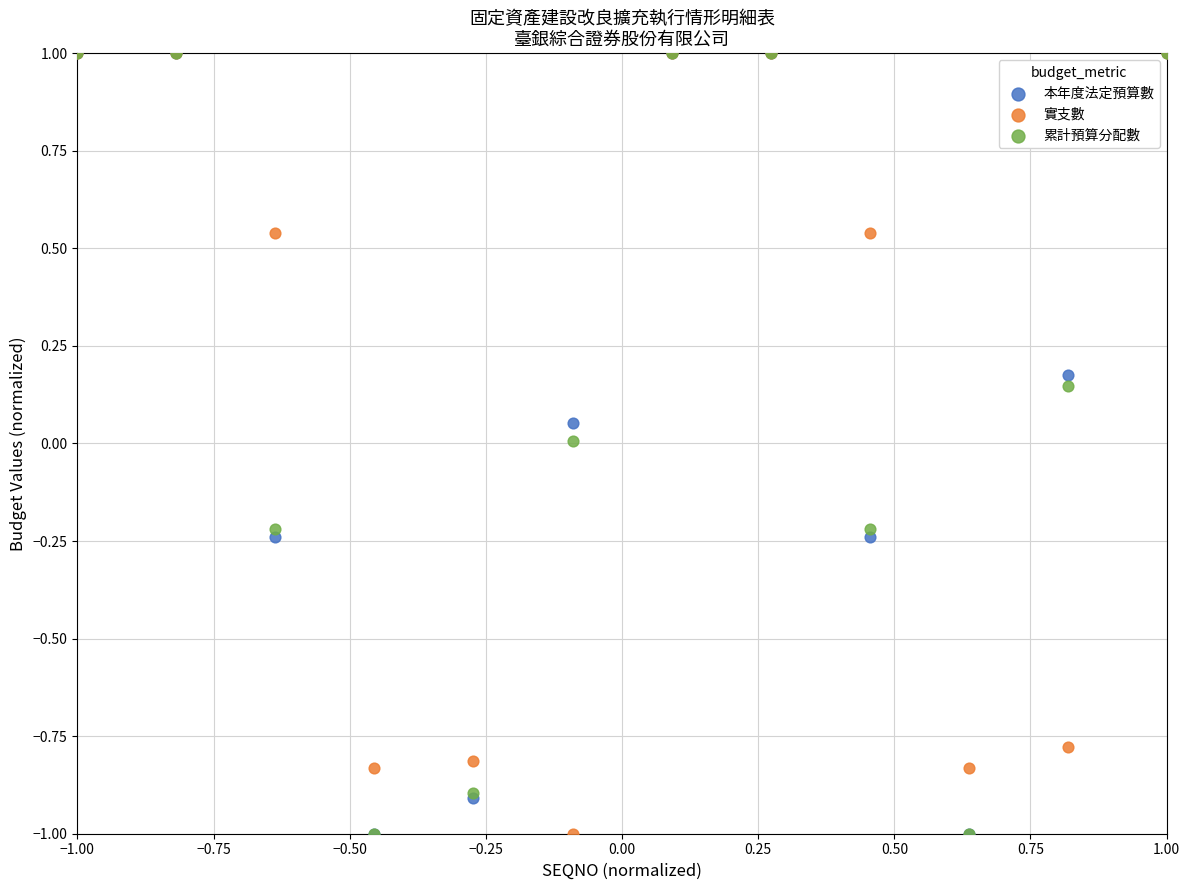

What are all the series names shown in the legend?

本年度法定預算數, 實支數, 累計預算分配數